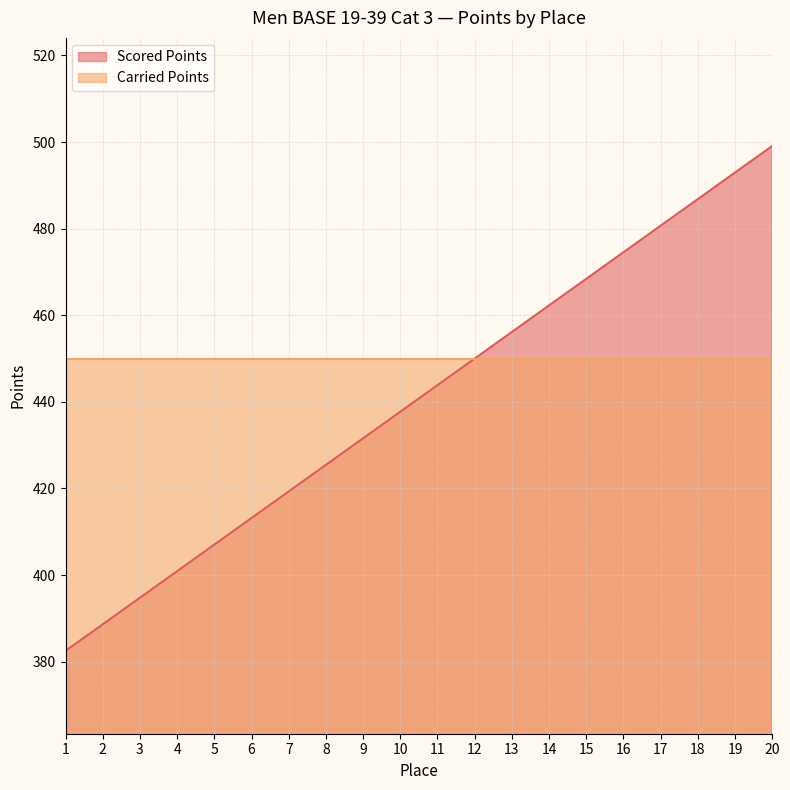

What is the ratio of the value at 13 to the value at 18?

0.9